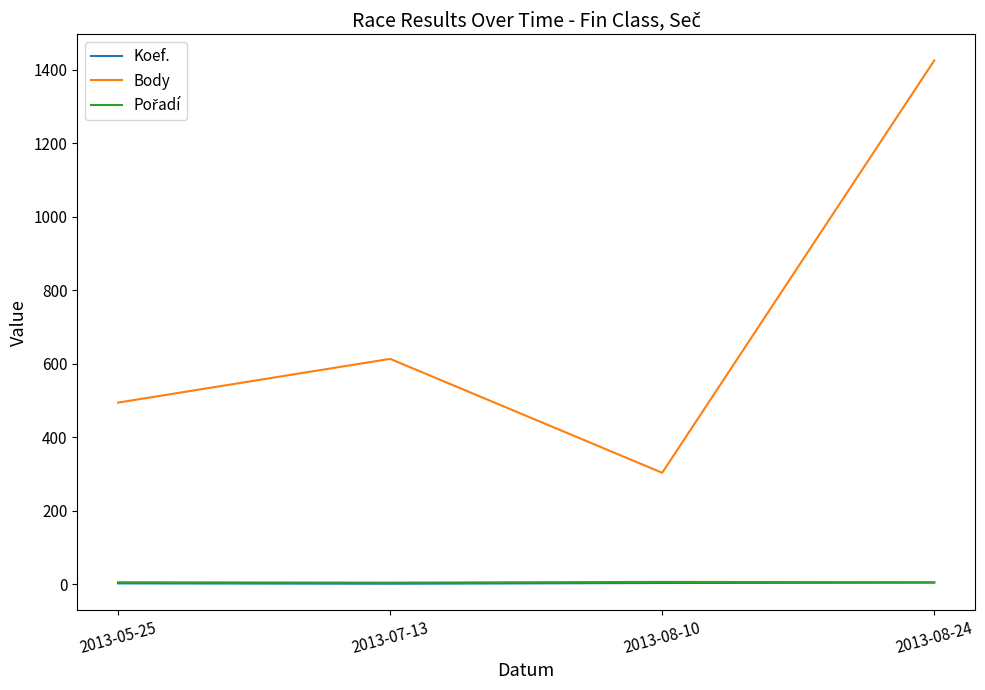

Count the number of data series in this chart.

3